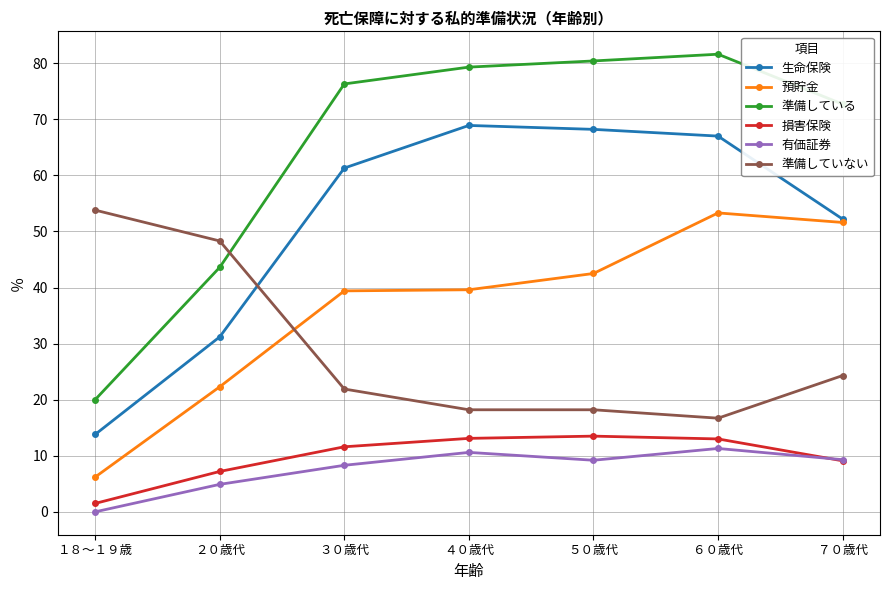

At which label does 損害保険 first exceed 11?

３０歳代